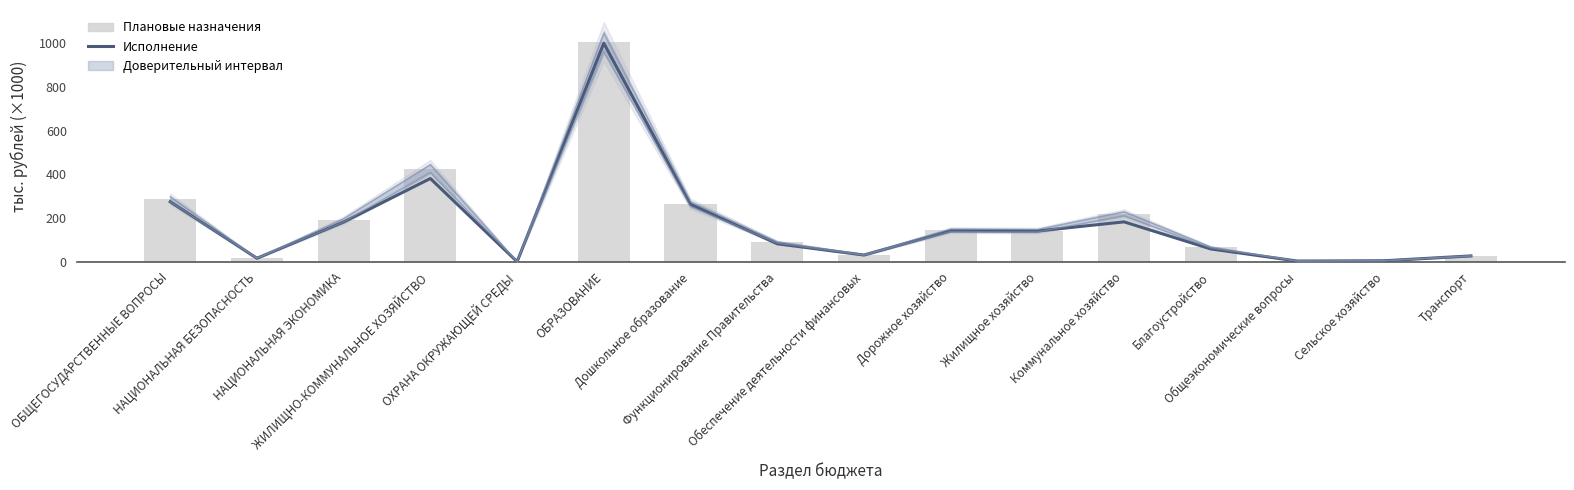

How many groups of bars are there?

16